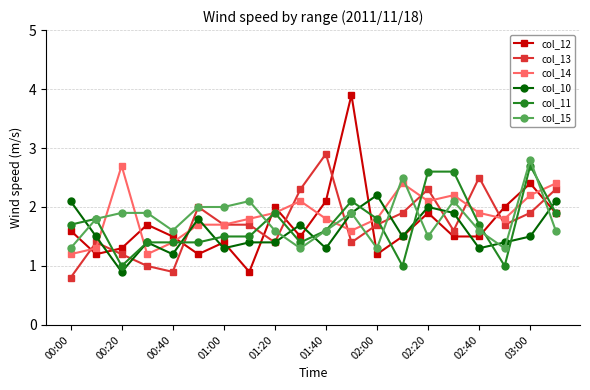

What is the lowest value of the col_14 series?

1.2